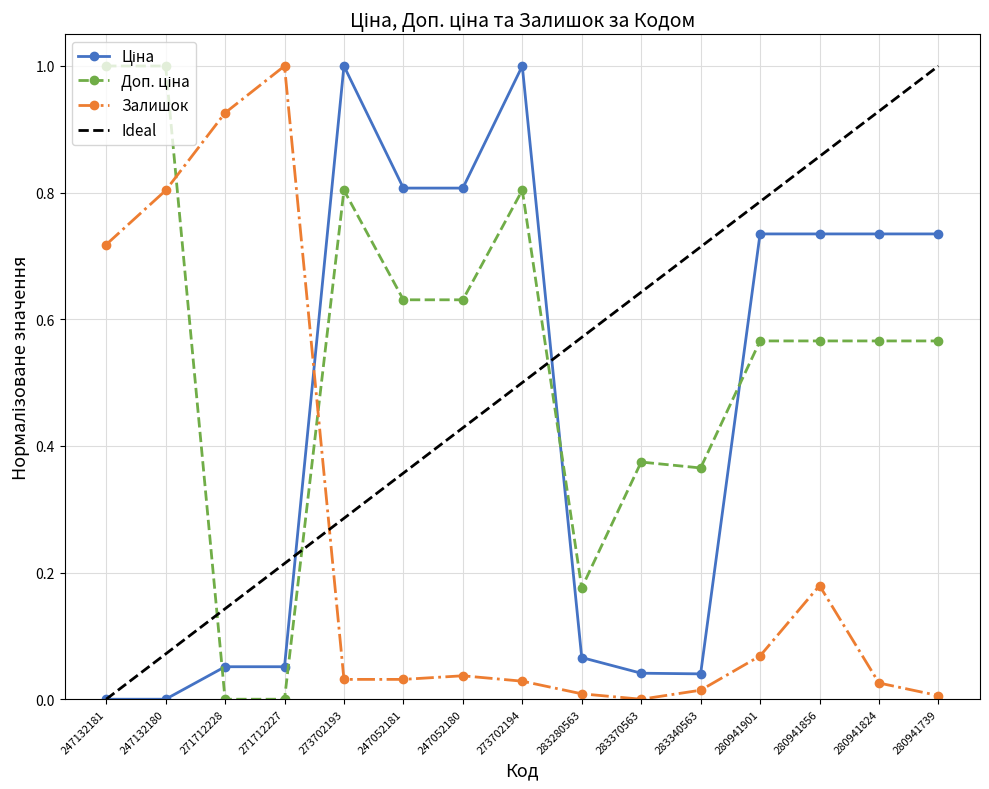

List the series in order of their peak value, lowest first.

Ціна, Доп. ціна, Залишок